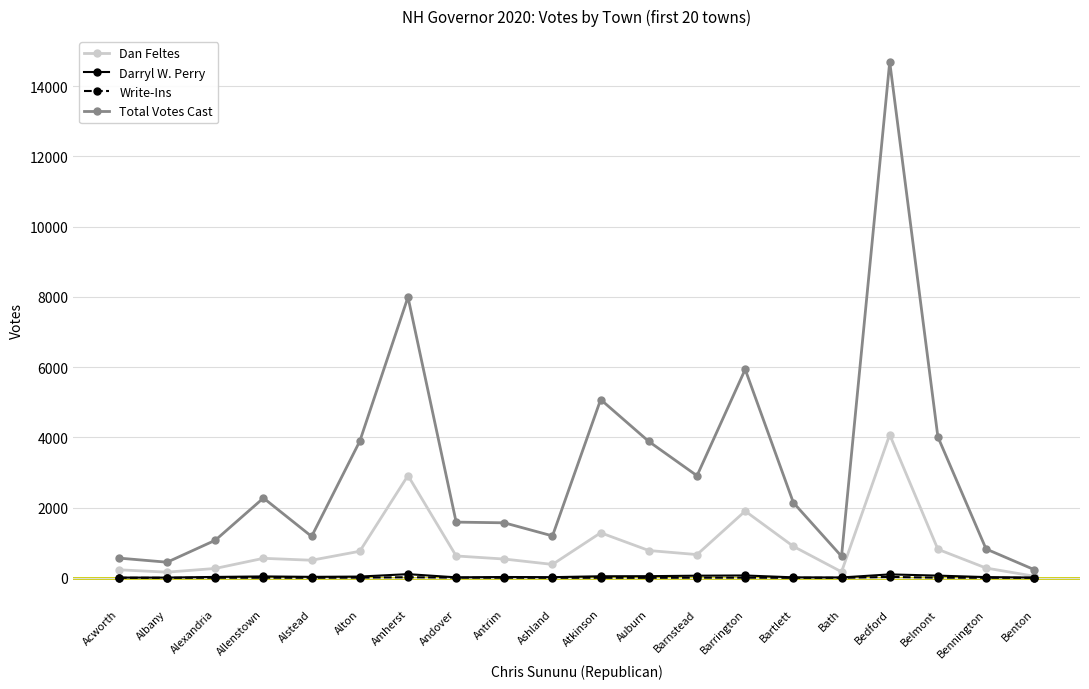

What is the label of the 12th point from the right?

Antrim